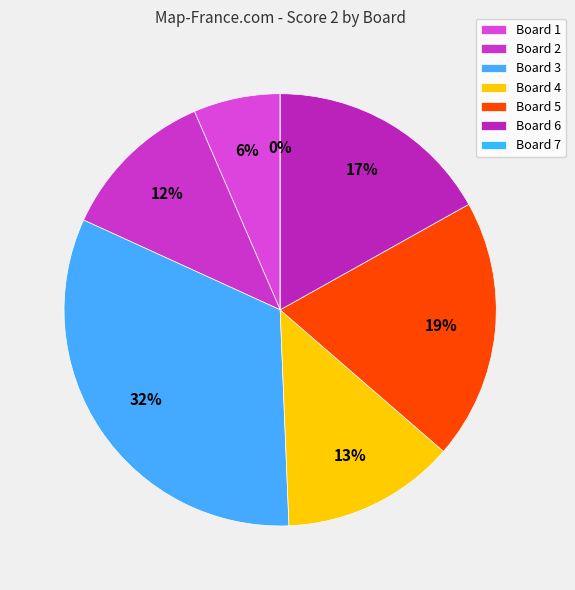

Does Board 6 account for over 50% of the chart?

No